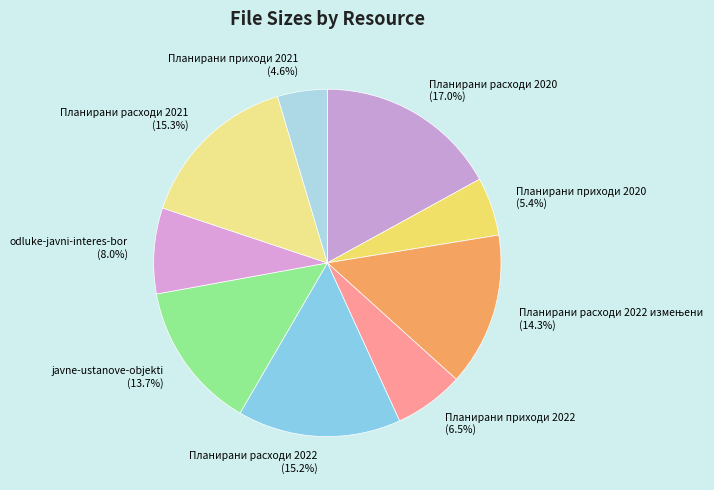

To the nearest percent, what portion does odluke-javni-interes-bor represent?

8%